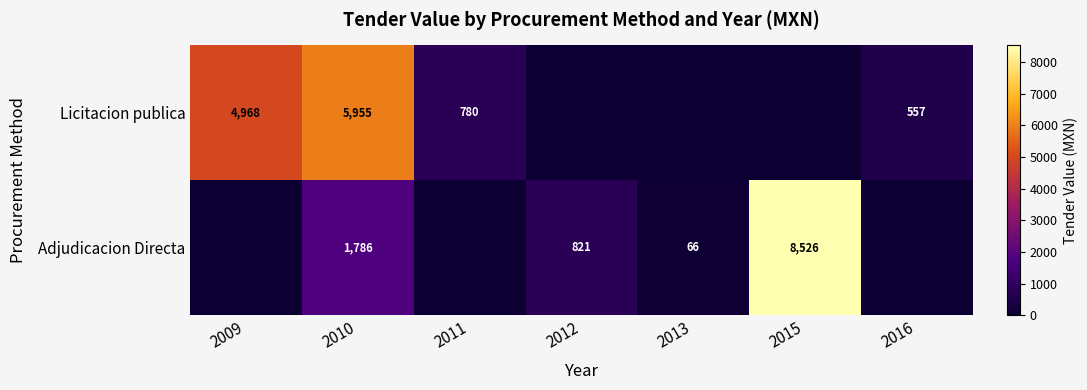

True or false: Licitacion publica has a value of 1737 at 2009.

False